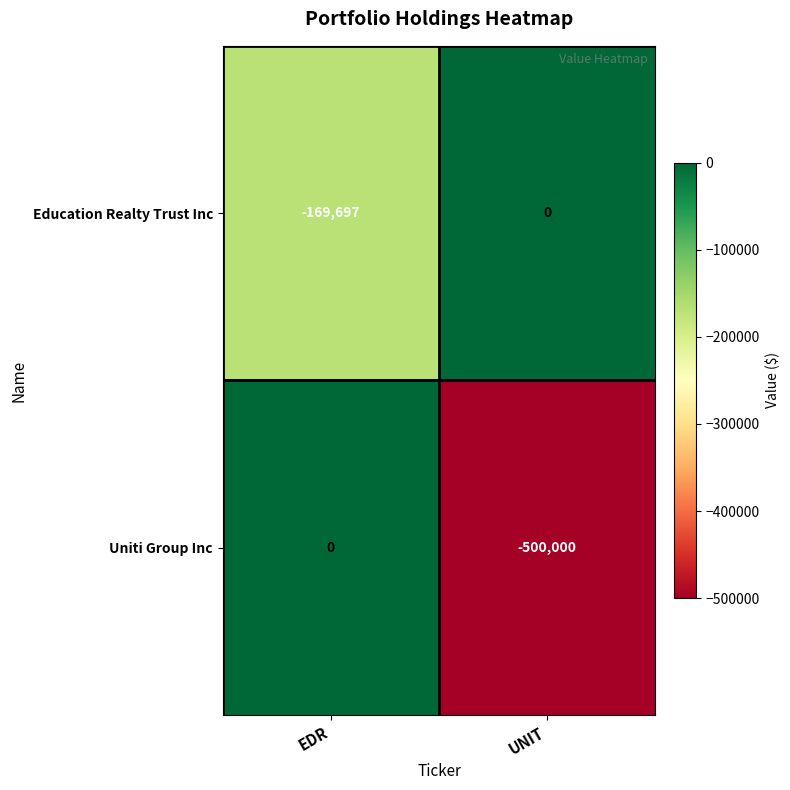

What is the sum of all Education Realty Trust Inc values?

-169697